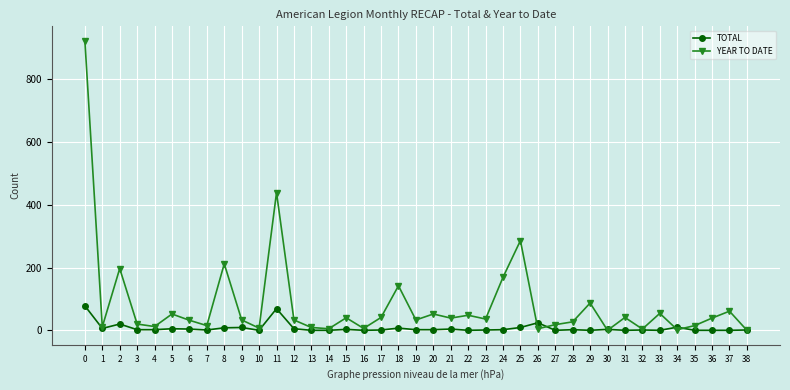

Where is the first local maximum for YEAR TO DATE?

2